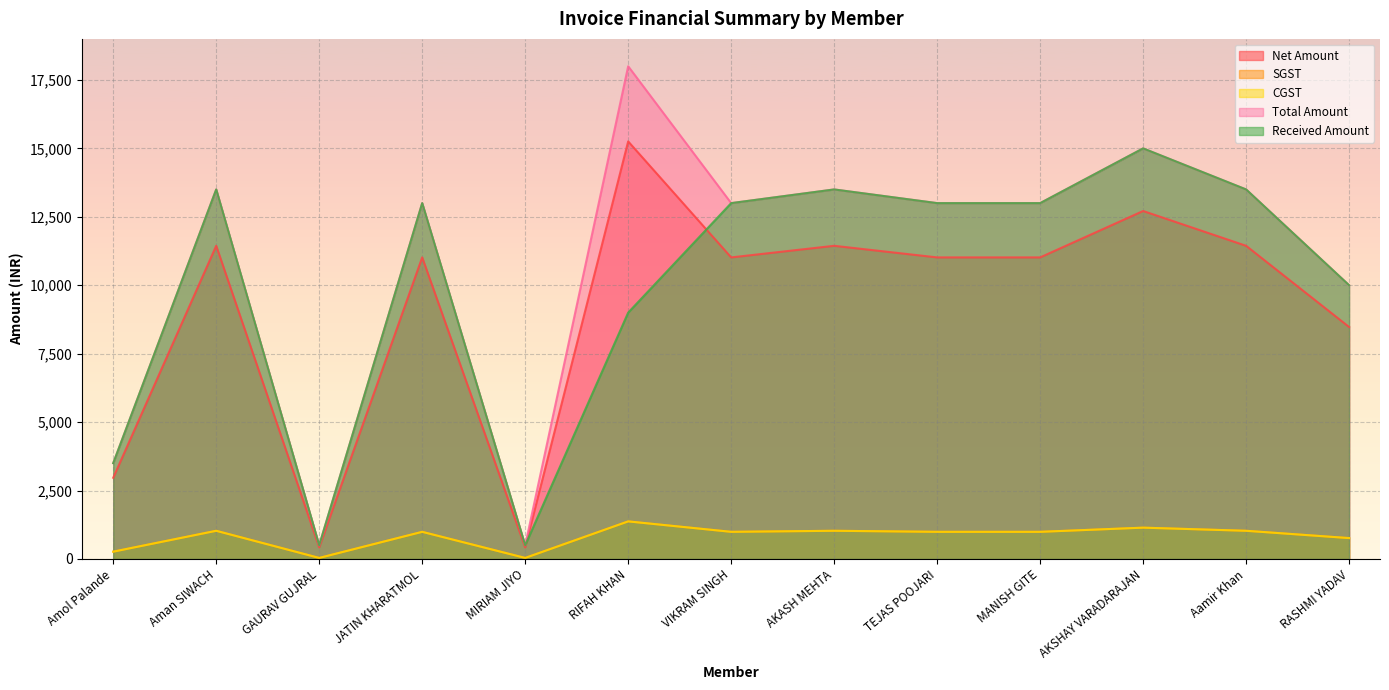

Which series has the largest total across all categories?

Total Amount